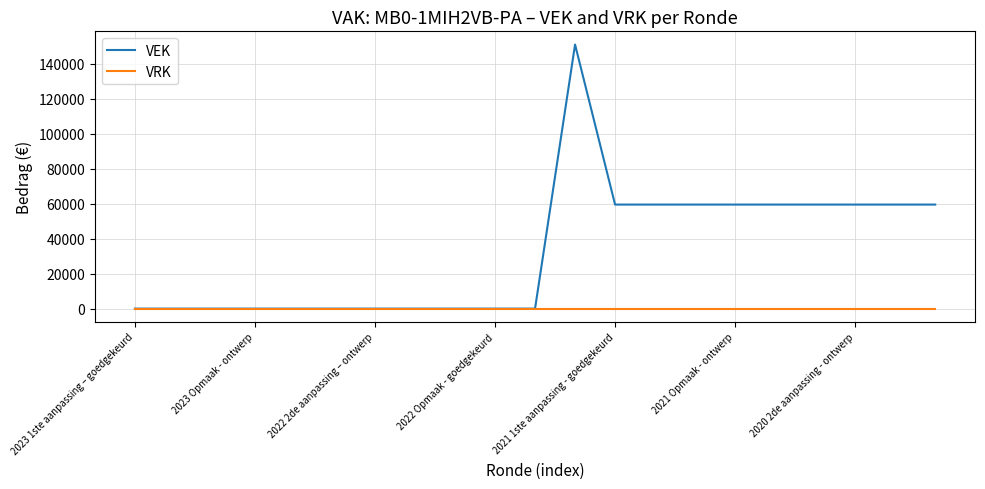

Rank the series by their average value, from lowest to highest.

VRK, VEK